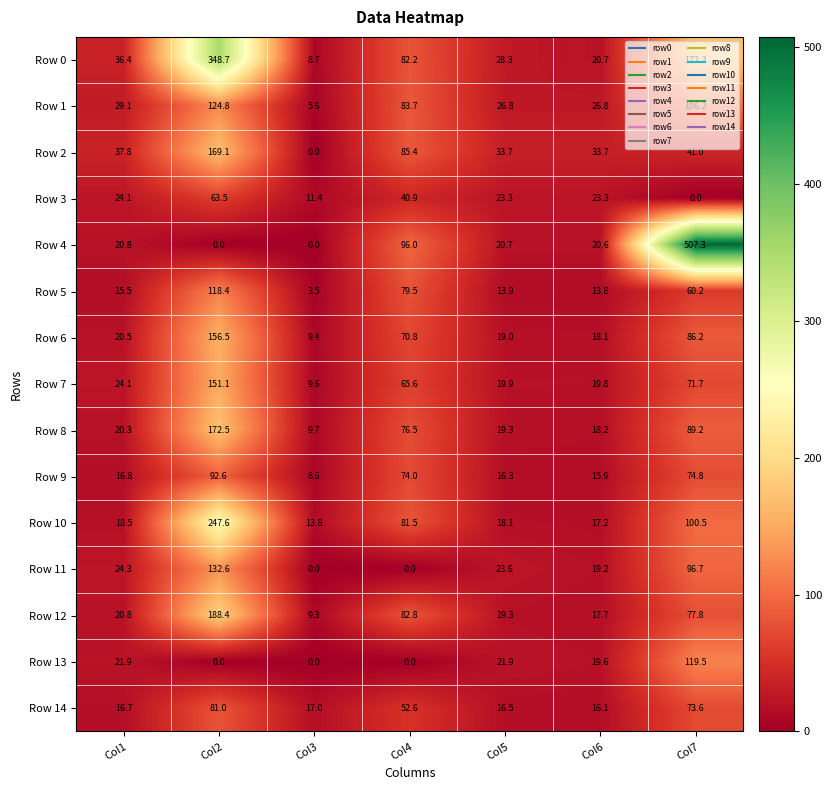

Rank the series by their maximum value, from lowest to highest.

Row 3, Row 14, Row 9, Row 5, Row 13, Row 1, Row 11, Row 7, Row 6, Row 2, Row 8, Row 12, Row 10, Row 0, Row 4